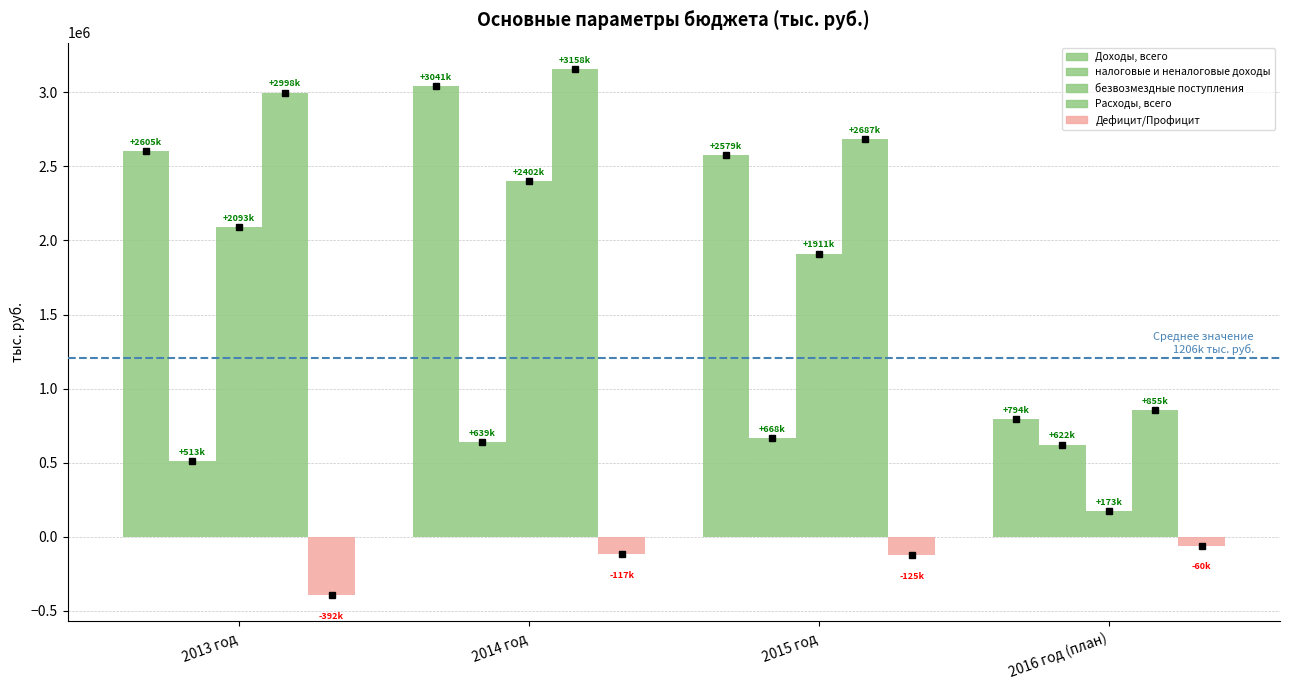

What is the label of the 4th bar from the right?

2013 год